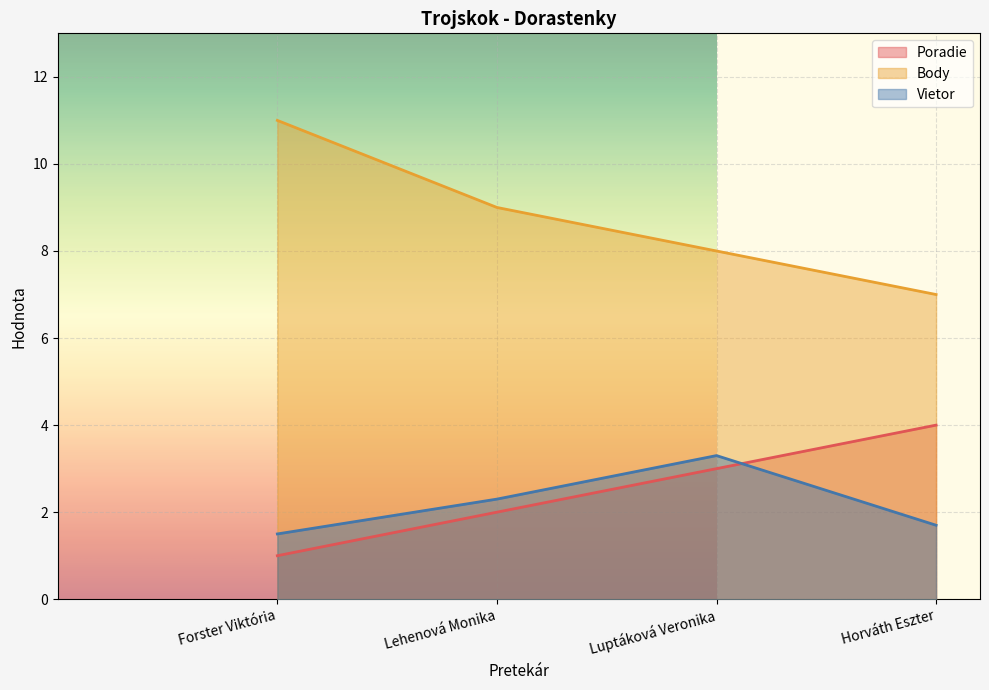

What position from the right is Luptáková Veronika?

2